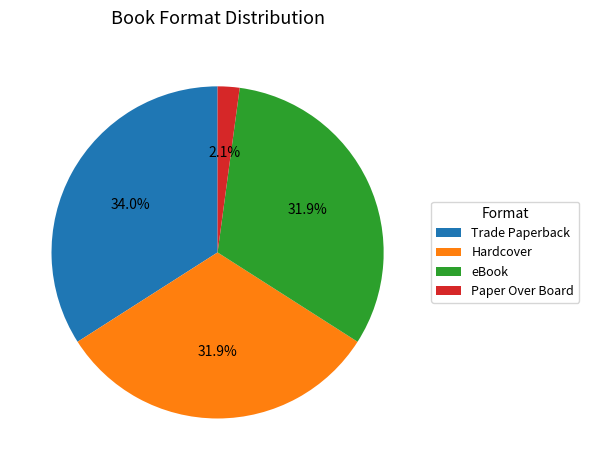

How many slices are in this pie chart?

4